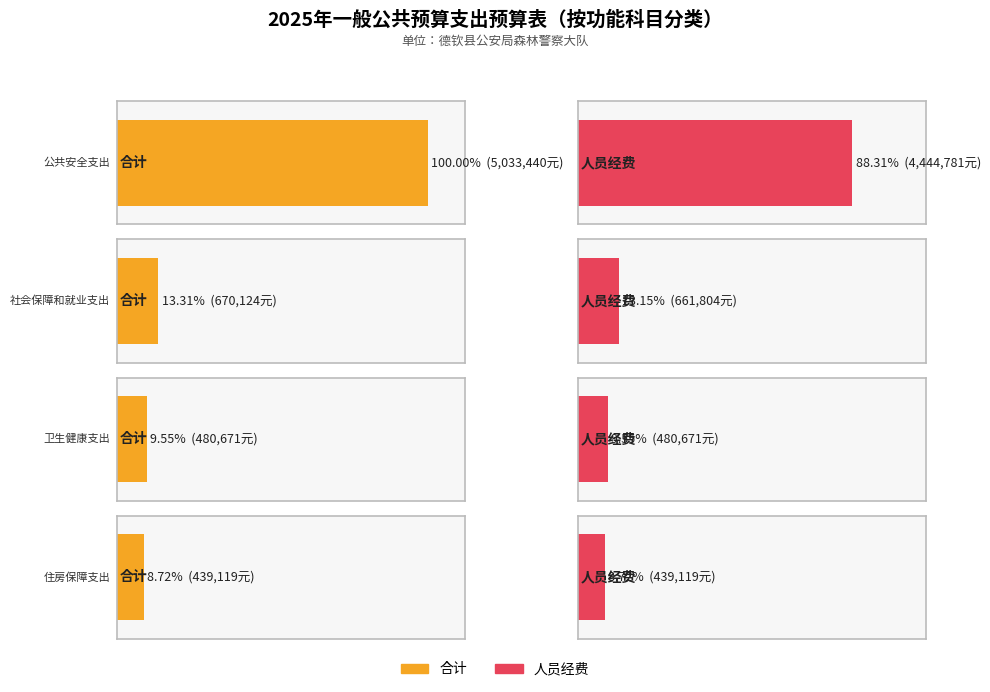

What is the difference between the 人员经费 values at 卫生健康支出 and 社会保障和就业支出?

181133.2